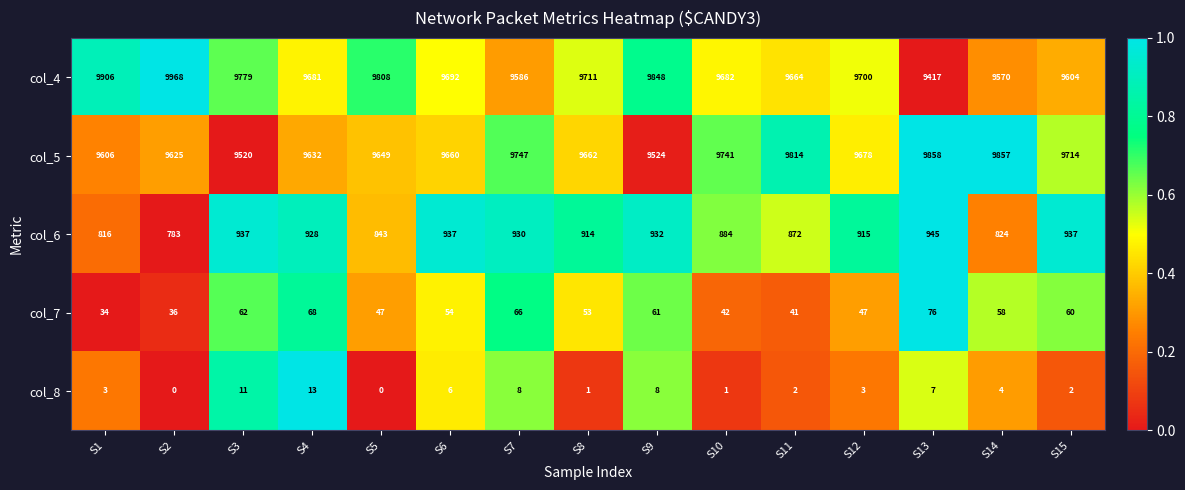

The value of col_5 at S5 is 9649. True or false?

True